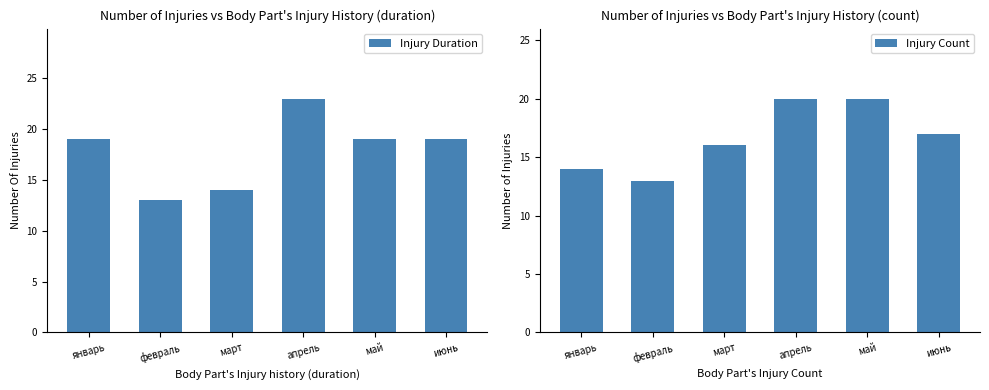

Which series changed the most between январь and март?

Injury Duration